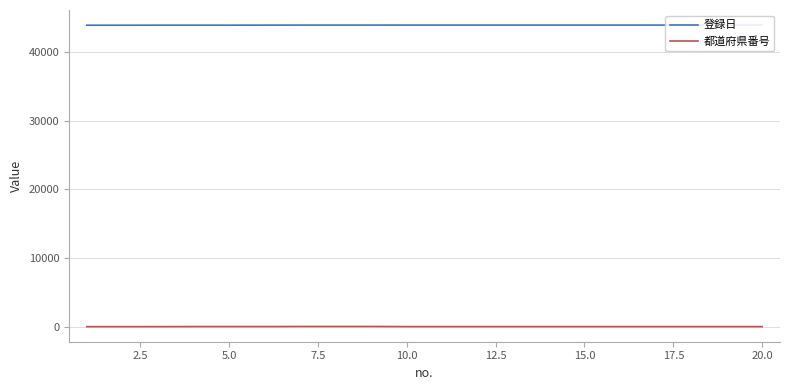

Where is 登録日 nearest to the value 43882?

5.0